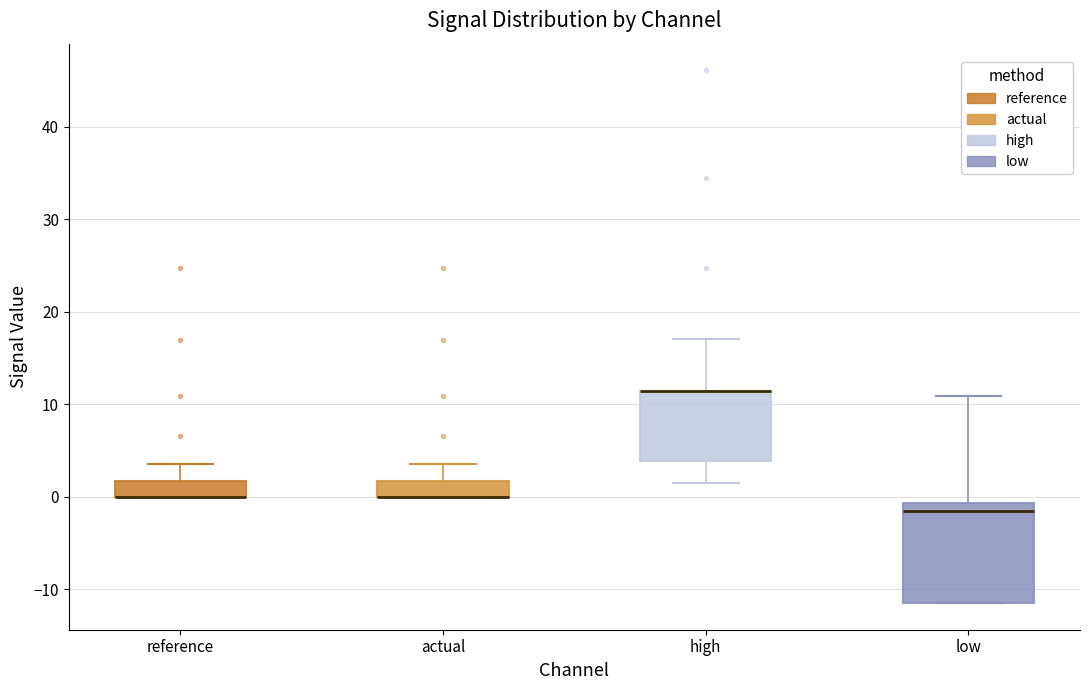

Reading left to right, read every box against the y-axis: the position of its median line, the range the box covers, and the ends of its whiskers. The values are not printed on the chart, so give them approximately, as read against the axis.

reference: median 0 (drawn on the box's lower edge), box 0 to 2, whiskers 0 to 4
actual: median 0 (drawn on the box's lower edge), box 0 to 2, whiskers 0 to 4
high: median 11 (drawn on the box's upper edge), box 4 to 11, whiskers 2 to 17
low: median -2, box -11 to -1, whiskers -11 to 11